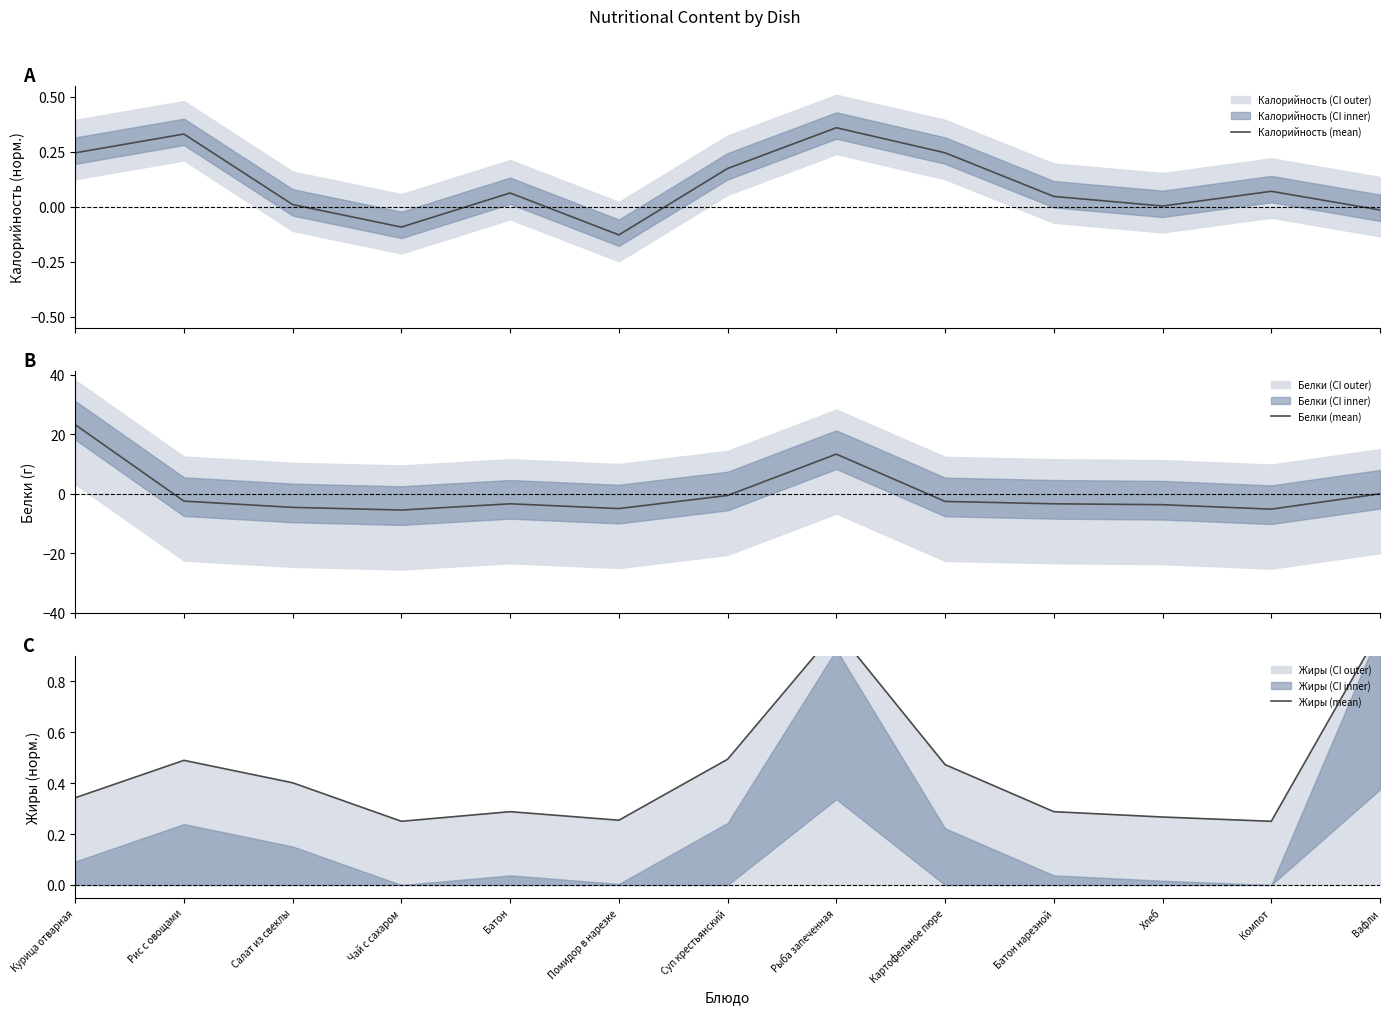

At Рис с овощами, list the series in order from largest to smallest.

Жиры (mean), Калорийность (mean), Белки (mean)